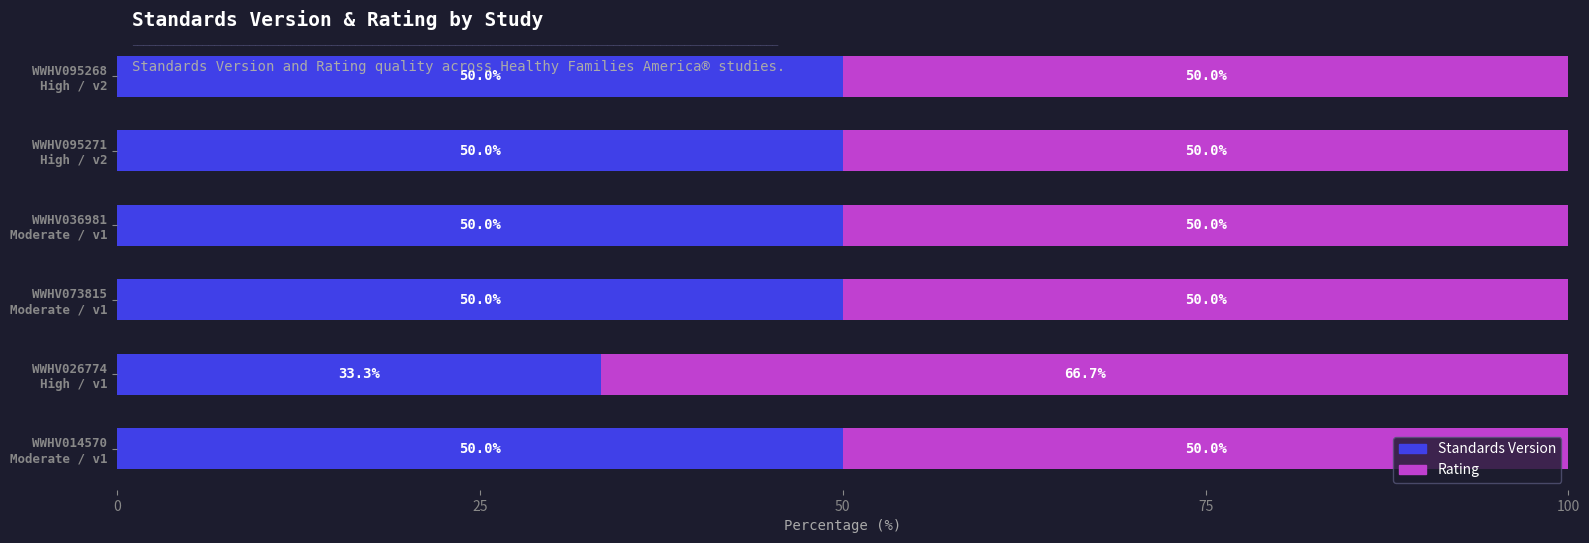

How many series are shown in this chart?

2